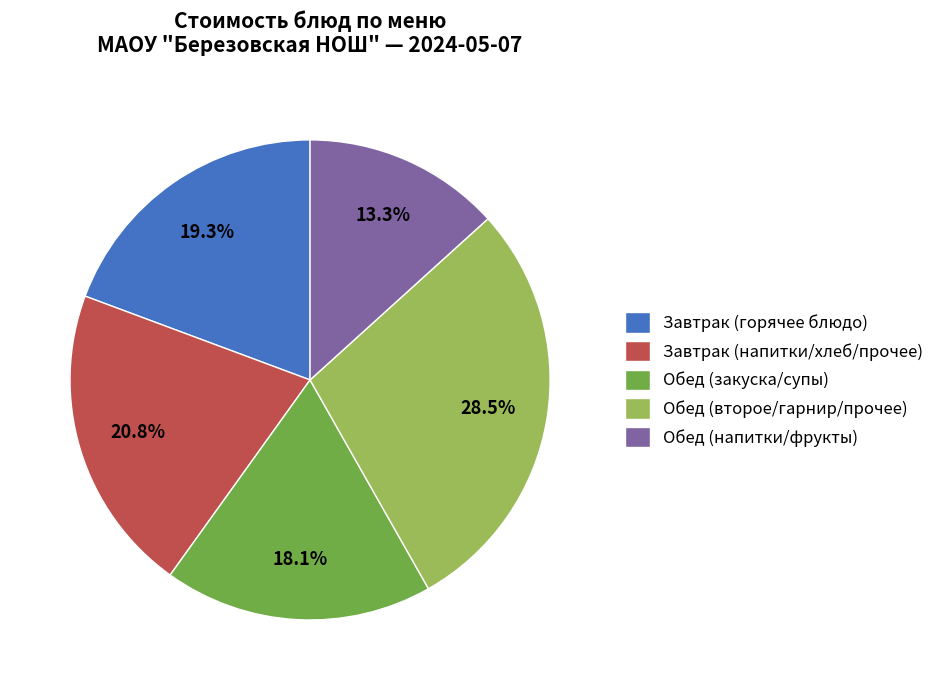

Do Обед (второе/гарнир/прочее) and Завтрак (напитки/хлеб/прочее) together represent more than half of the pie?

No